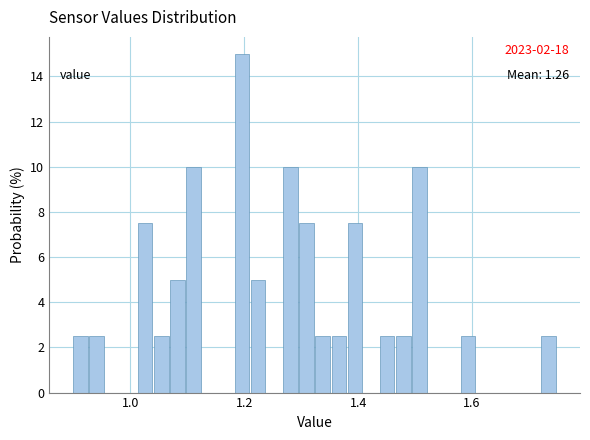

Read against the x-axis, roughly where is the centre of the tallest bar?

1.20